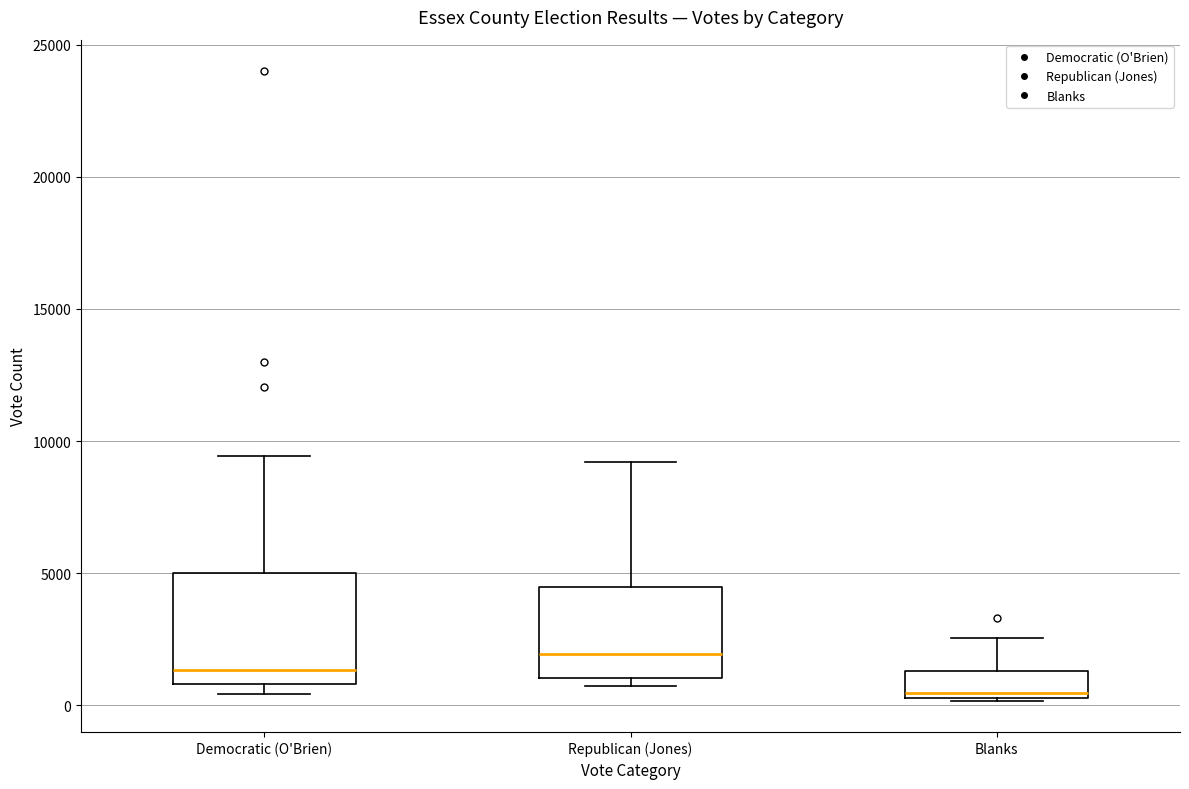

Reading left to right, transcribe this box plot: for each box, give where its median line is, the range the box spans, and where its two whiskers end, as read against the y-axis. The values are not printed on the chart, so give them approximately, as read against the axis.

Democratic (O'Brien): median 1500, box 1000 to 5000, whiskers 500 to 9500
Republican (Jones): median 2000, box 1000 to 4500, whiskers 500 to 9000
Blanks: median 500 (just above the box's lower edge), box 500 to 1500, whiskers 0 to 2500